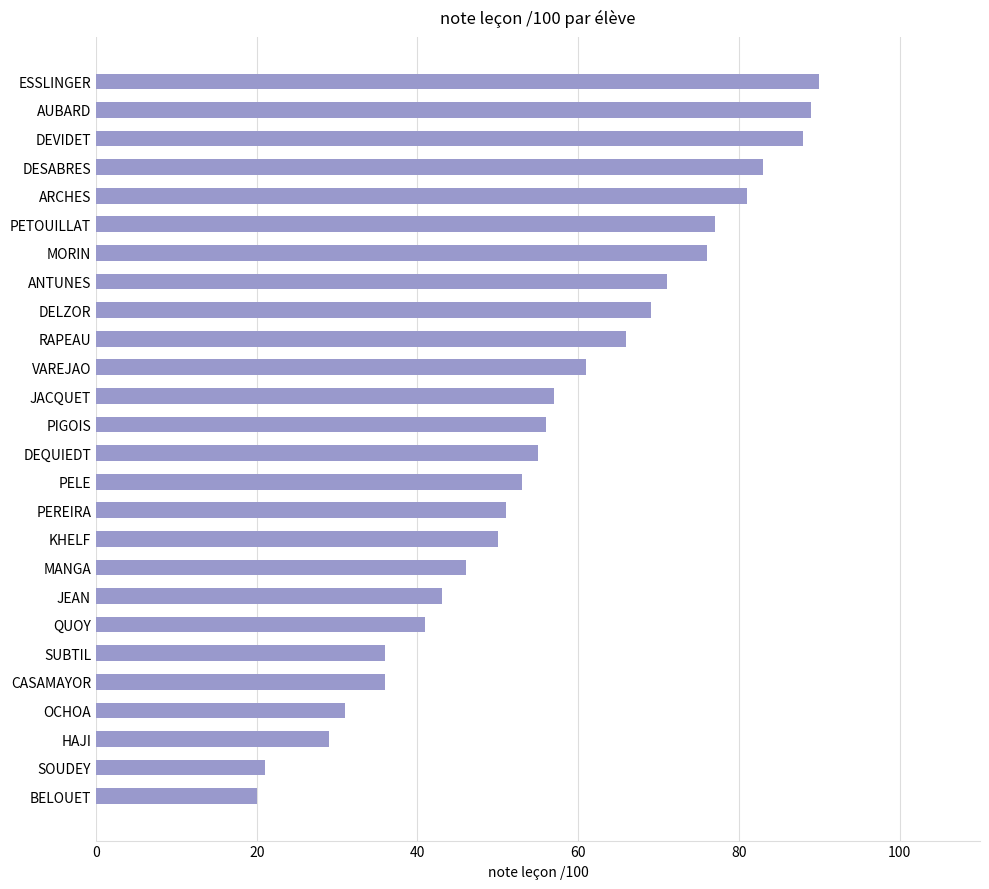

What is the minimum value shown in the chart?

20